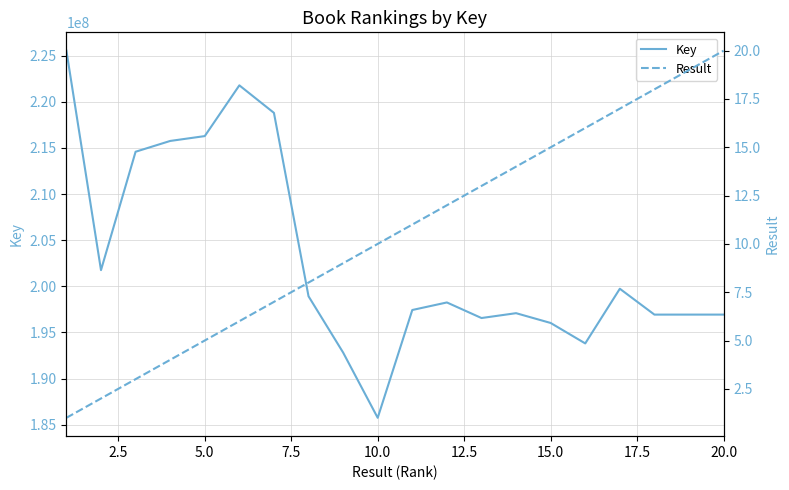

How many values in the Key series exceed 198248400?

9